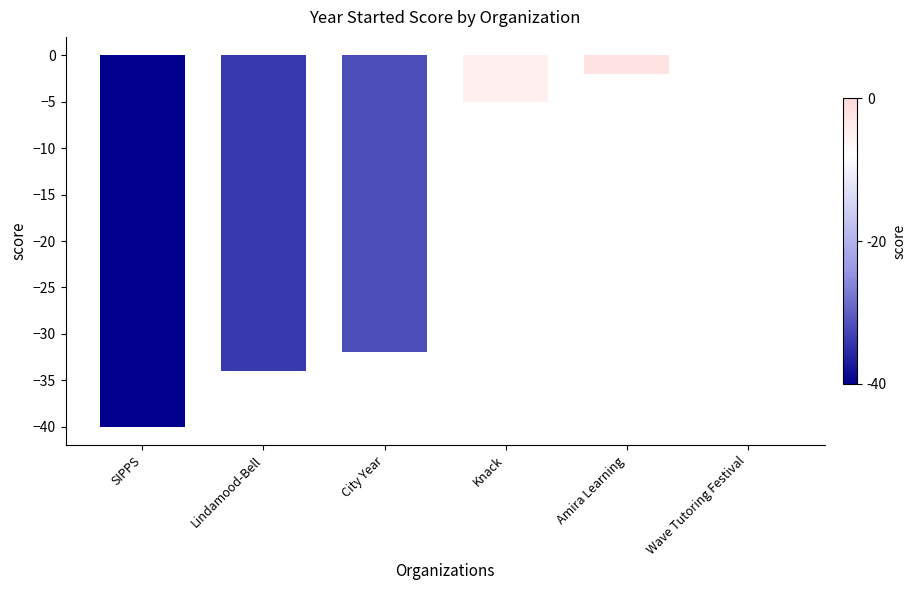

What is the sum of all values?

-113